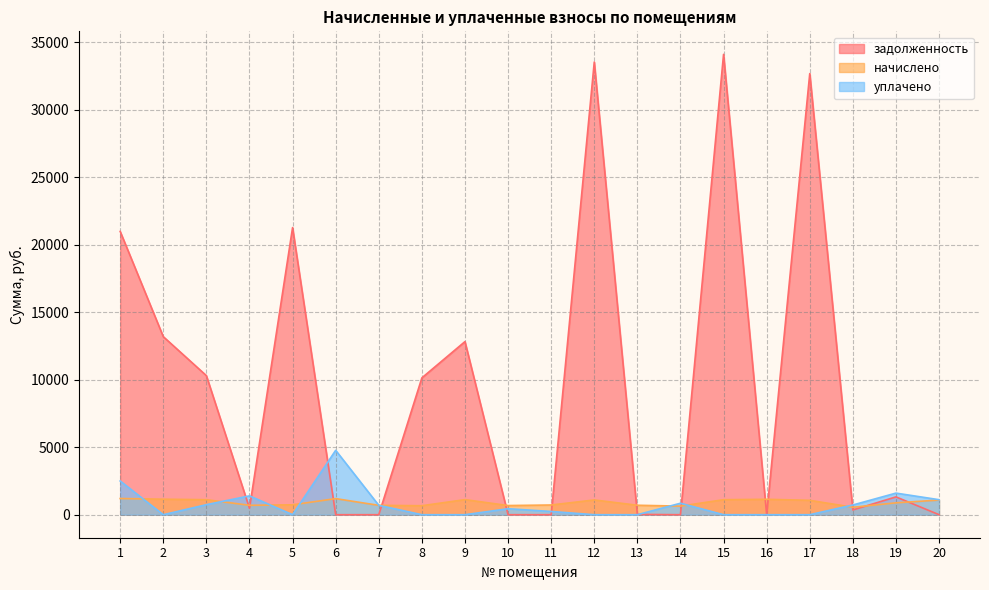

How many values in the уплачено series are below 443?

10